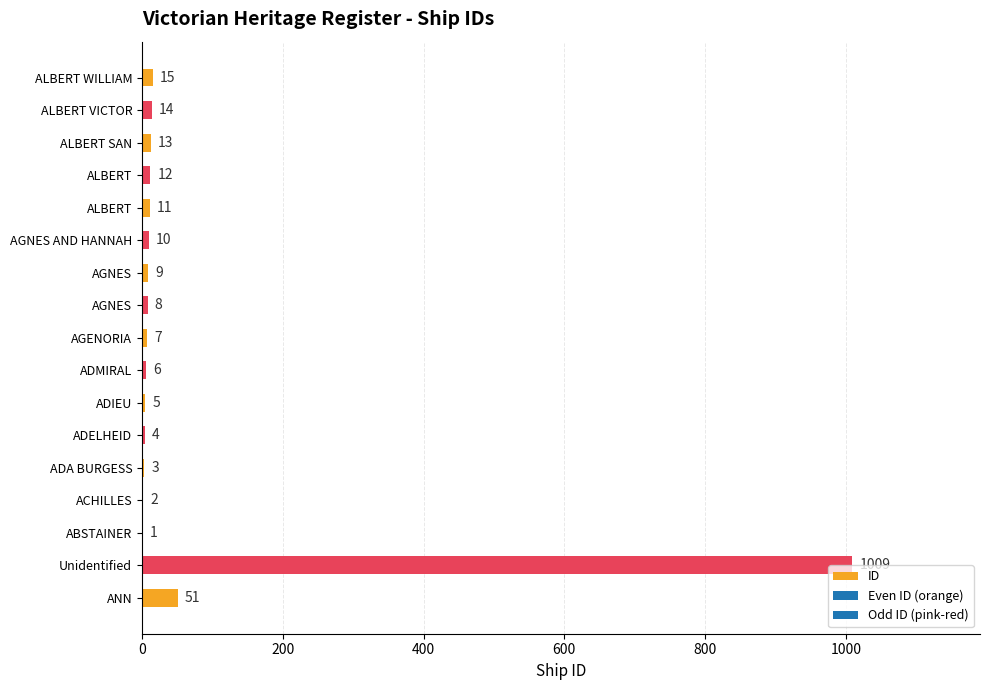

Count the number of categories in the chart.

17